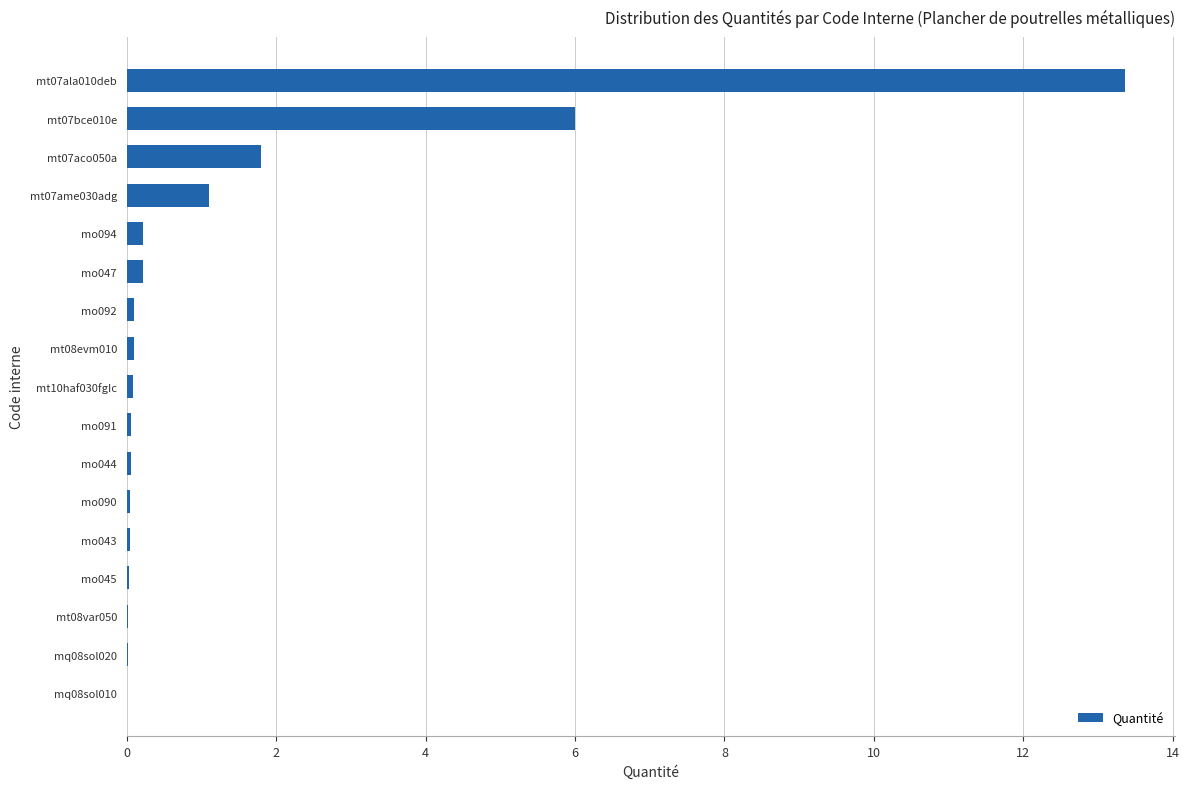

What is the sum of all values?

23.2